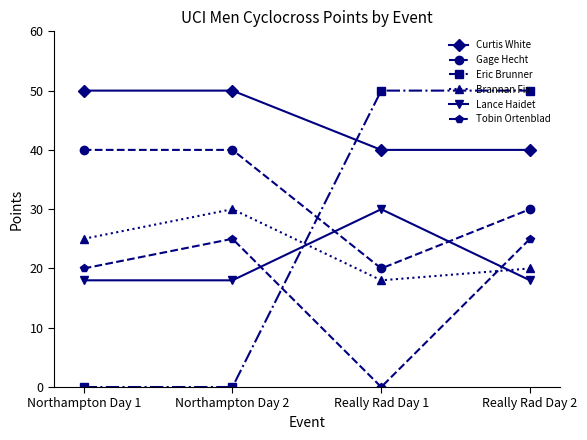

True or false: Gage Hecht and Curtis White intersect in this chart.

False